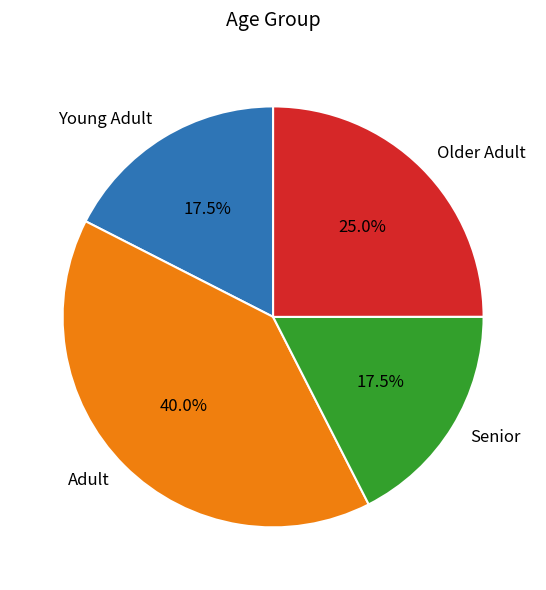

What portion of the pie excludes Adult?

60.0%